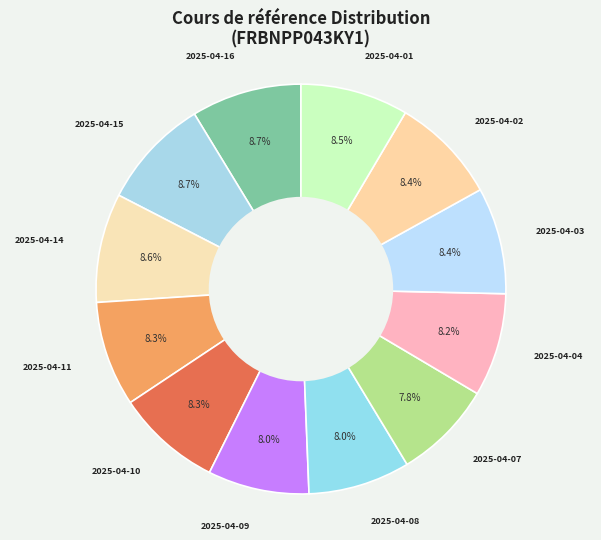

How many slices are in this pie chart?

12